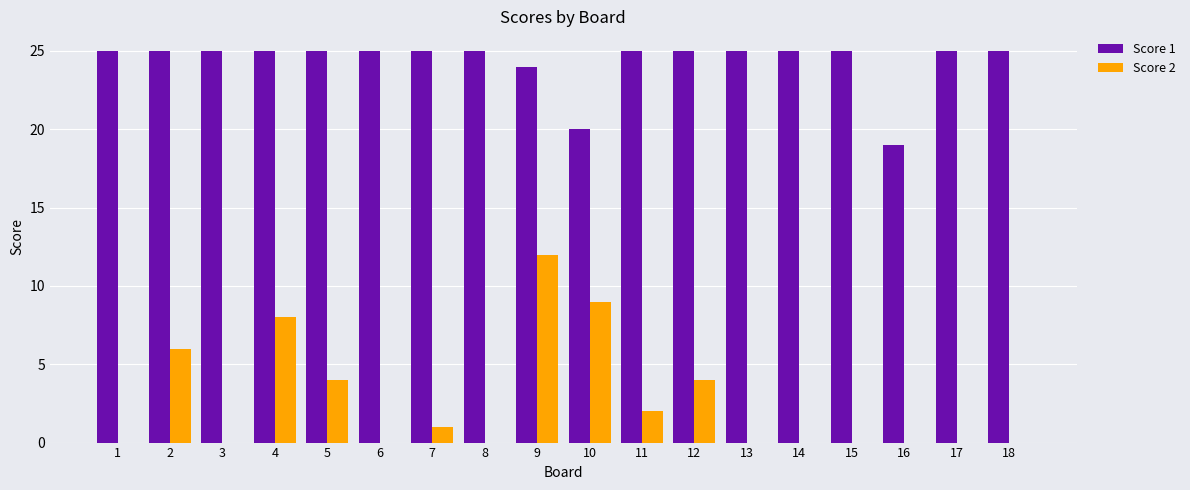

At which category is the sum across all series the highest?

9